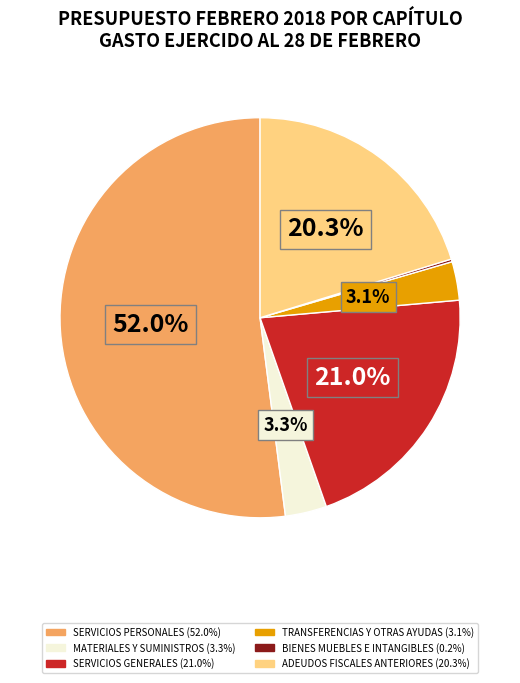

To the nearest percent, what portion does MATERIALES Y SUMINISTROS represent?

3%